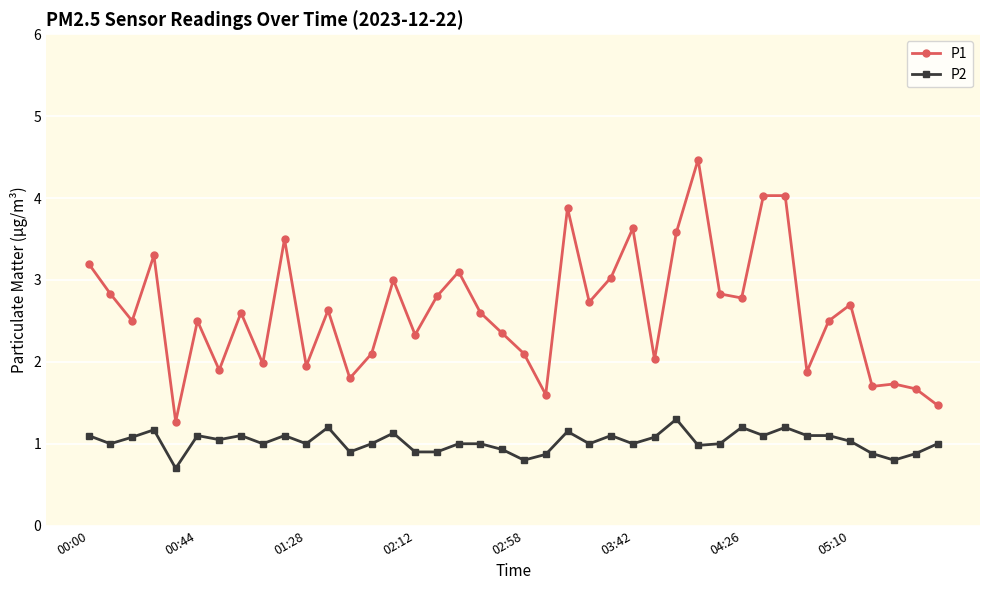

Which series has the largest range (max minus min)?

P1